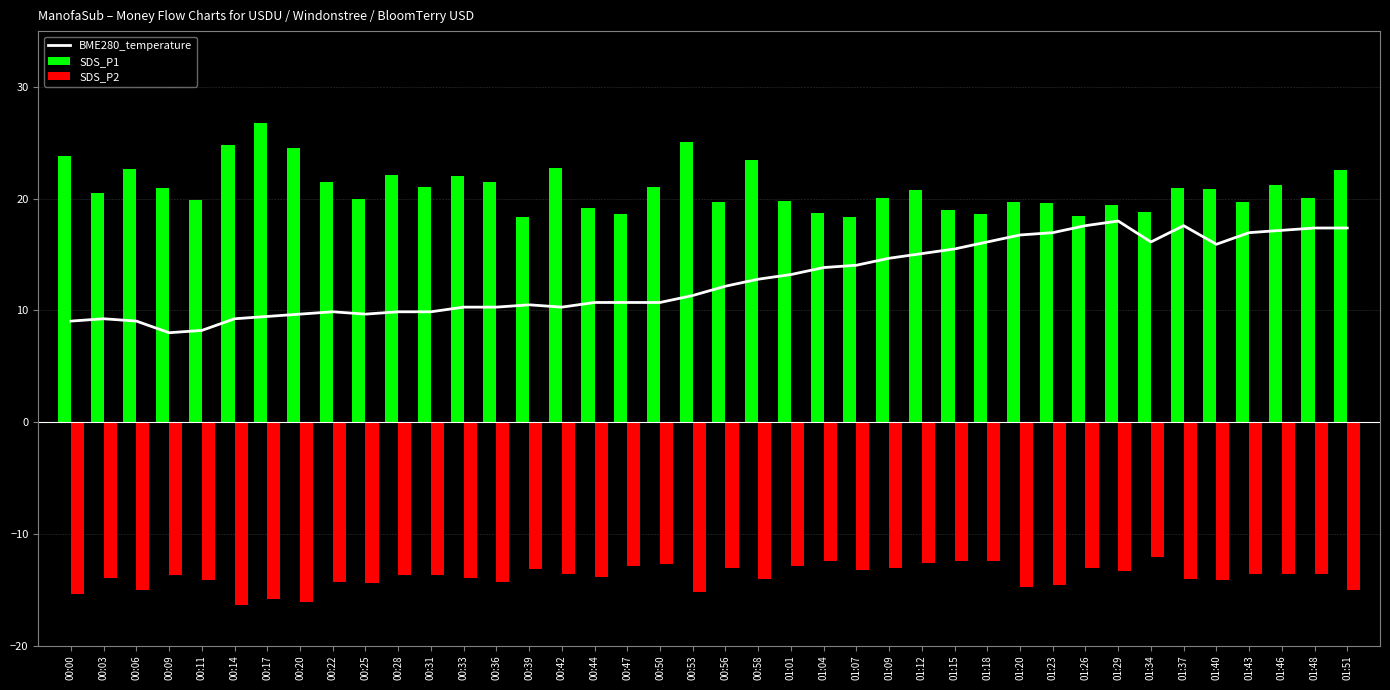

What are all the series names shown in the legend?

BME280_temperature, SDS_P1, SDS_P2